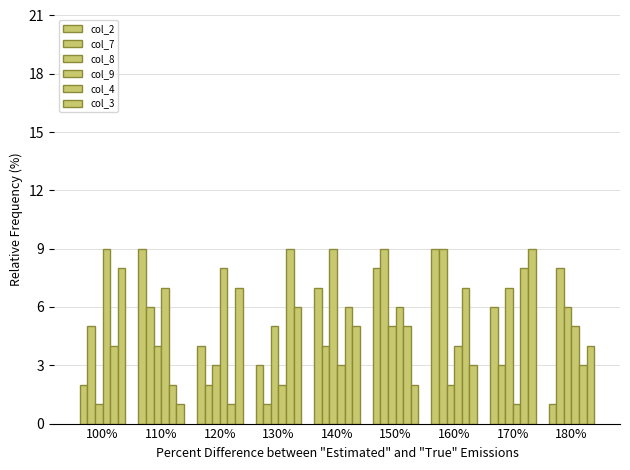

Rank the series at 100% from lowest to highest value.

col_8, col_2, col_4, col_7, col_3, col_9